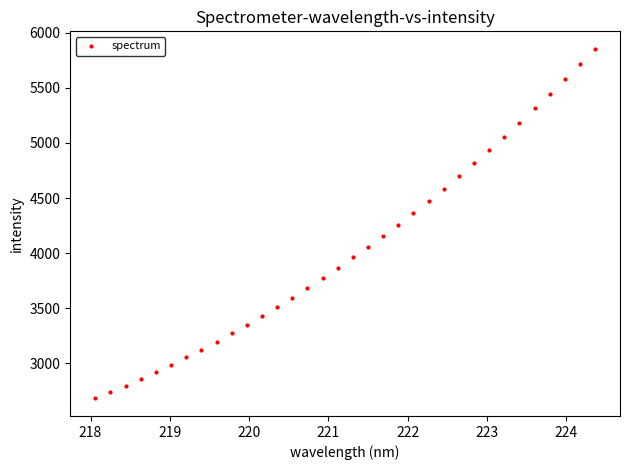

What is the range of X values (max minus min)?

6.3